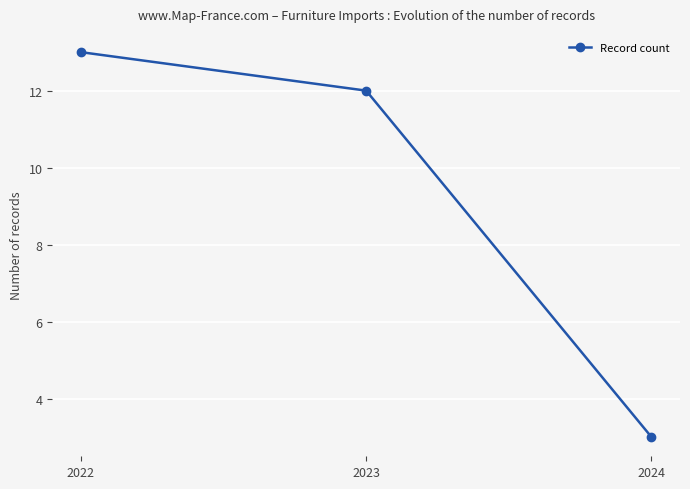

What is the approximate value at 2024?

3